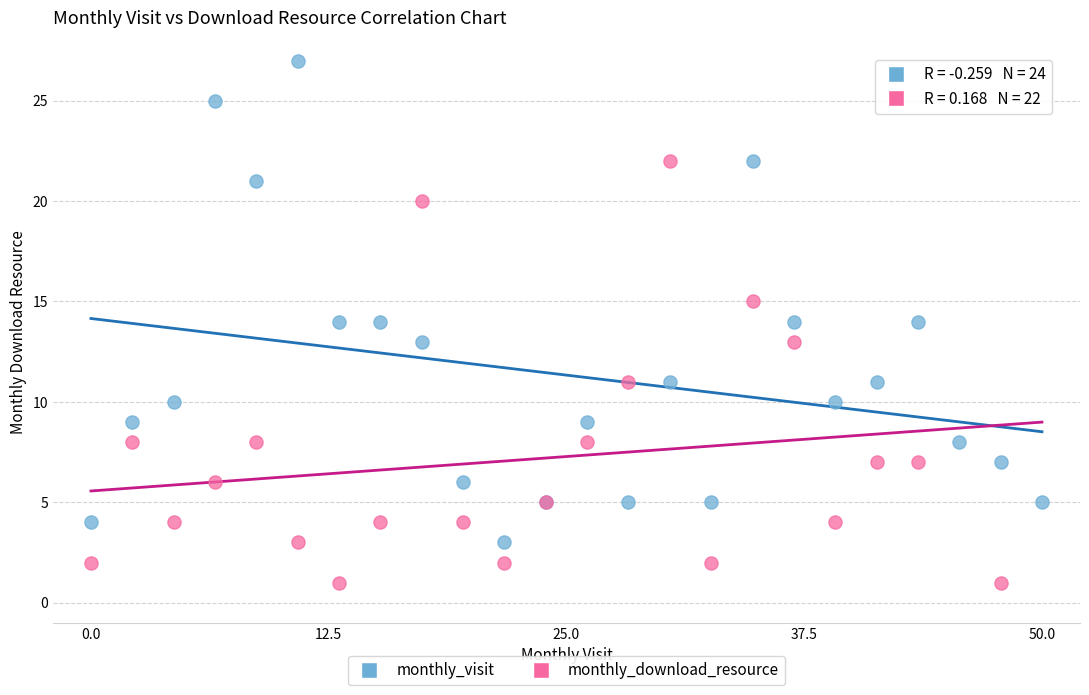

Which series has the widest spread of Y values?

monthly_visit